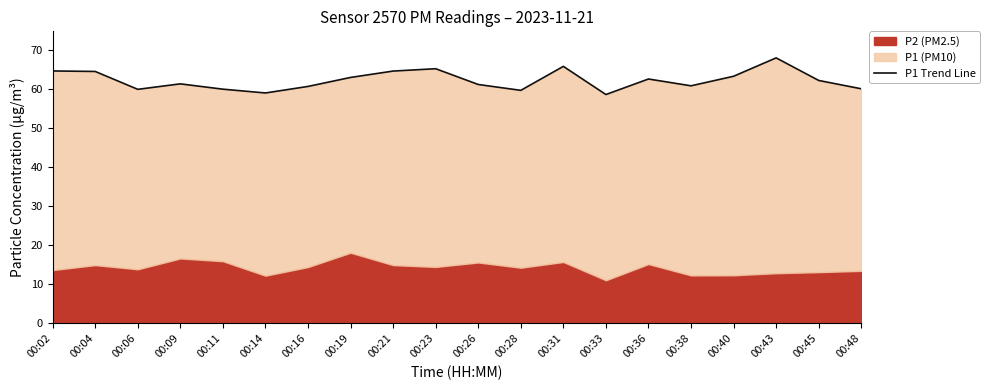

The value at 00:38 is 17.5. True or false?

False